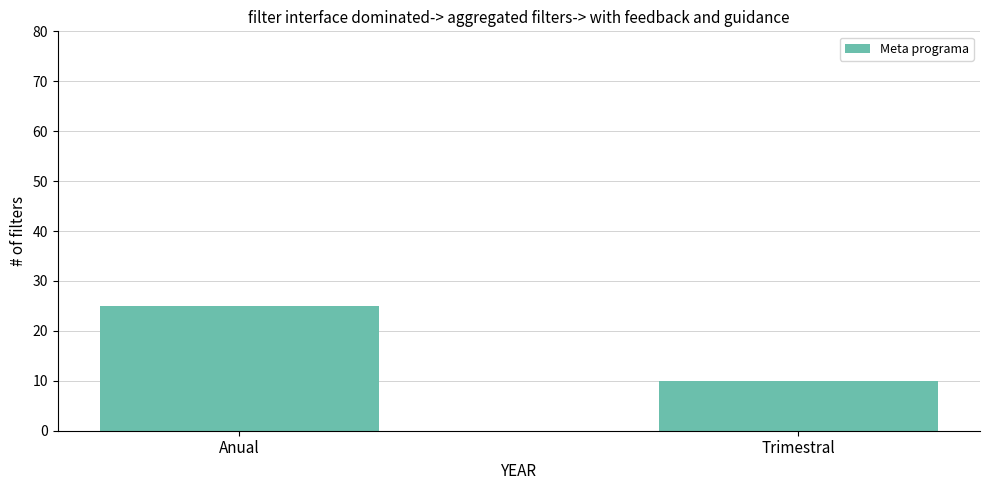

Reading left to right, what are all the values shown in this chart?

Anual=25	Trimestral=10